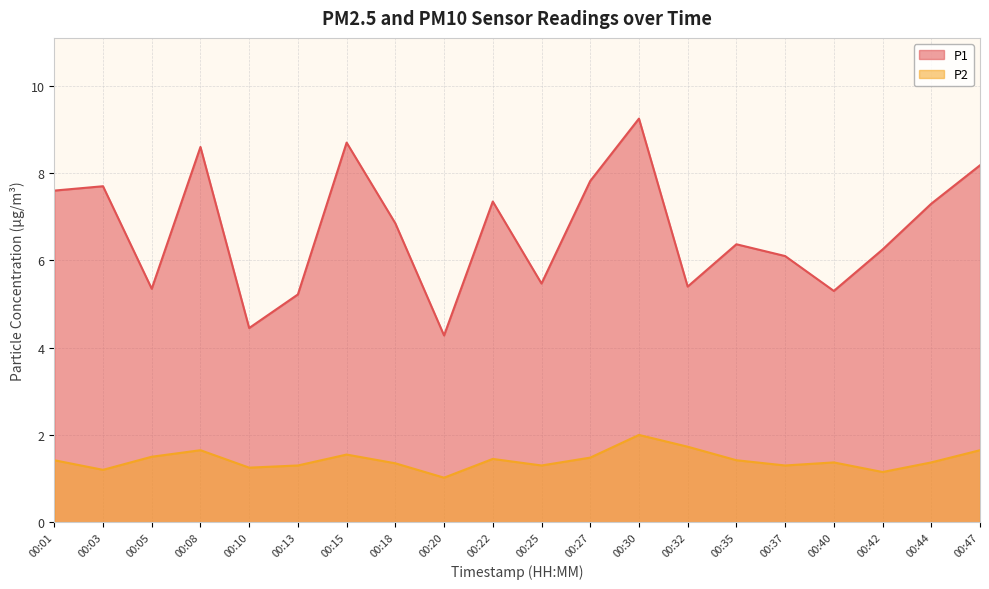

What is the value of the P1 point at the 11th from the left?

5.5